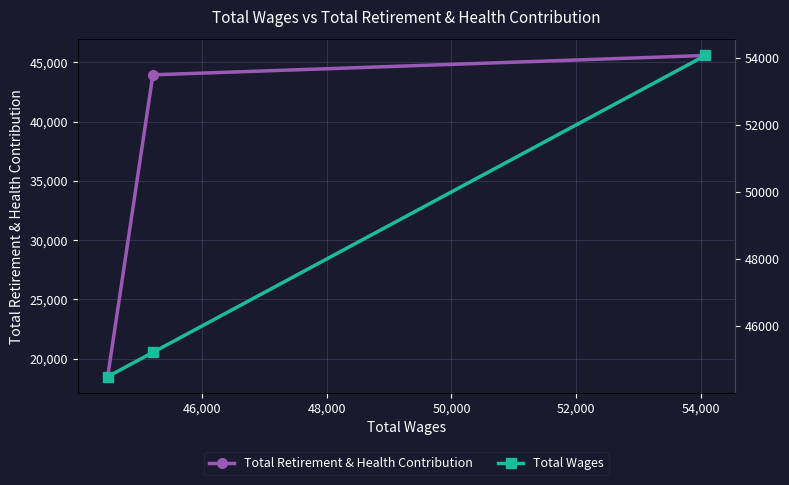

What is the value of the Total Retirement & Health Contribution point at the 1st from the left?

18483